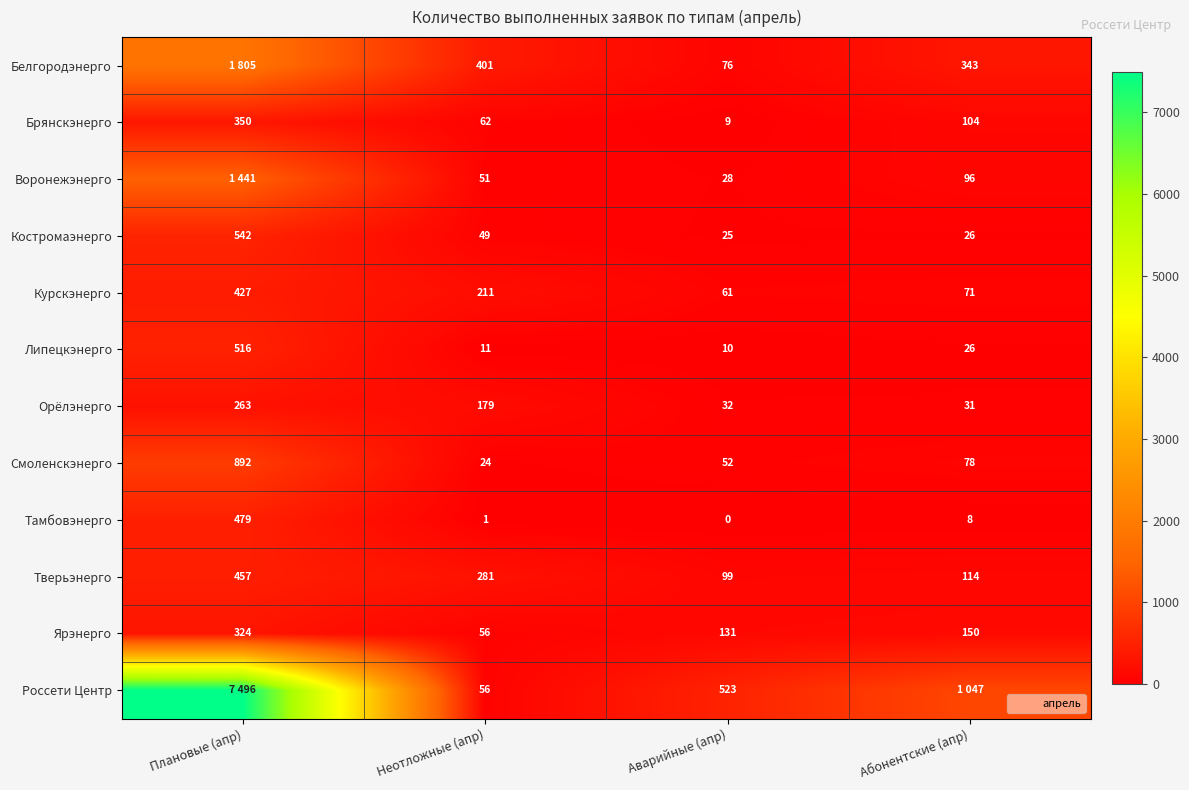

What is the difference between the maximum and minimum values in the Курскэнерго series?

366